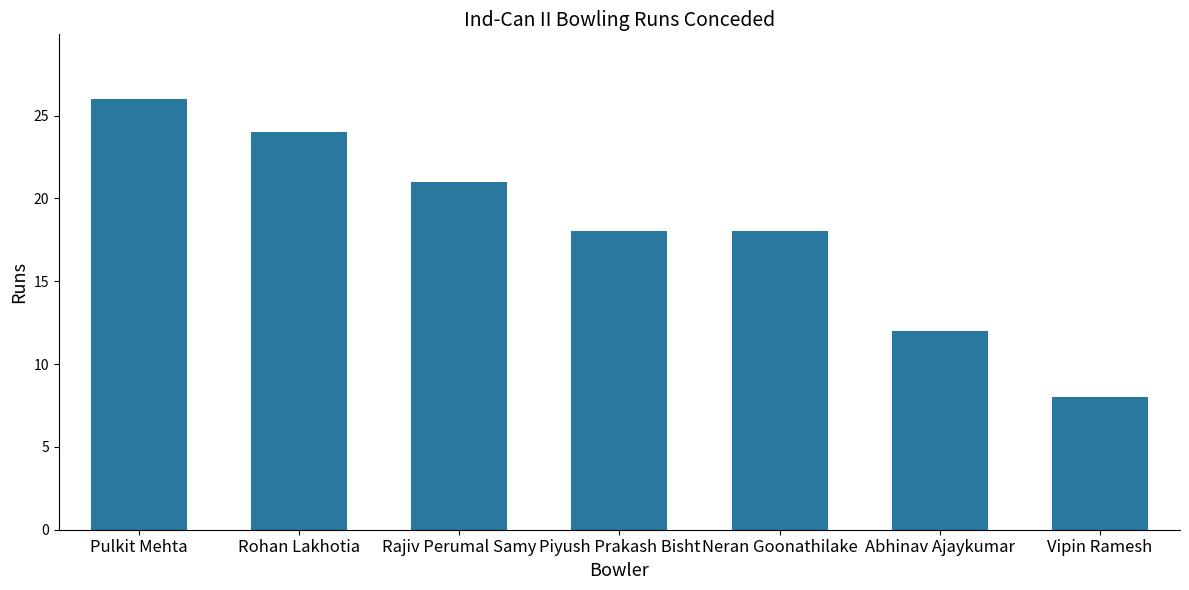

What is the ratio of the value at Vipin Ramesh to the value at Pulkit Mehta?

0.3